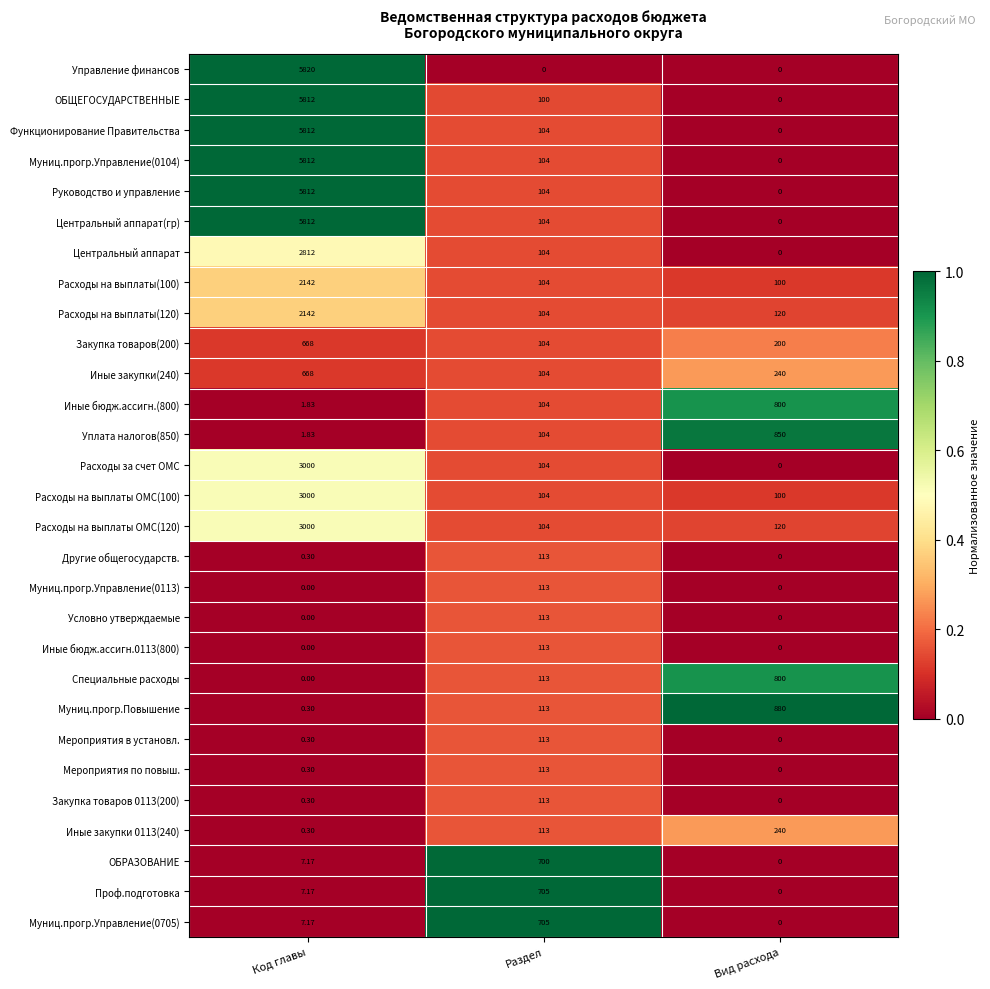

At which category is the sum across all series the highest?

Код главы